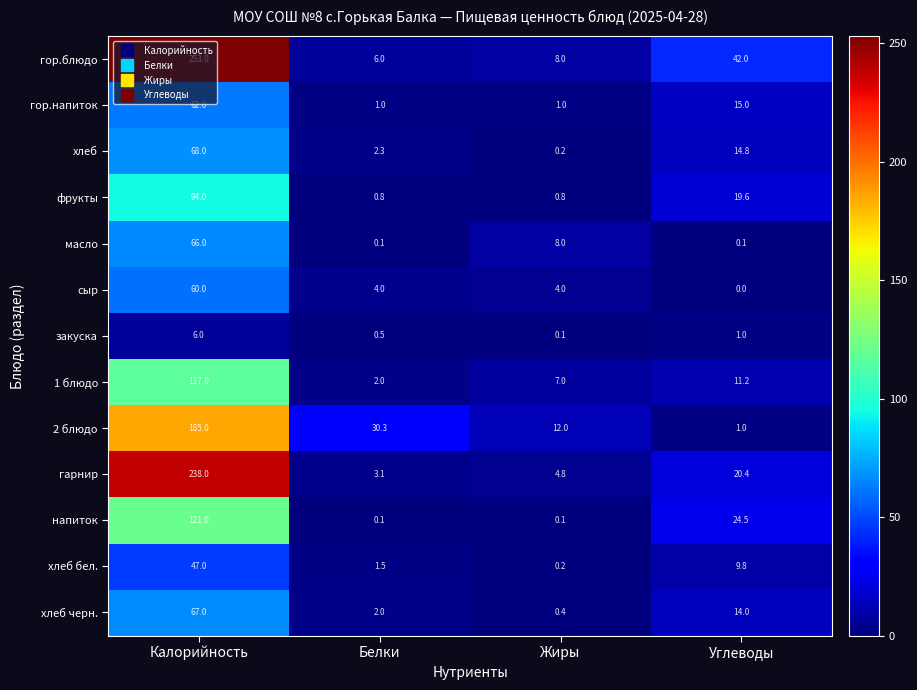

Is it true that напиток equals 57.4 at Калорийность?

False